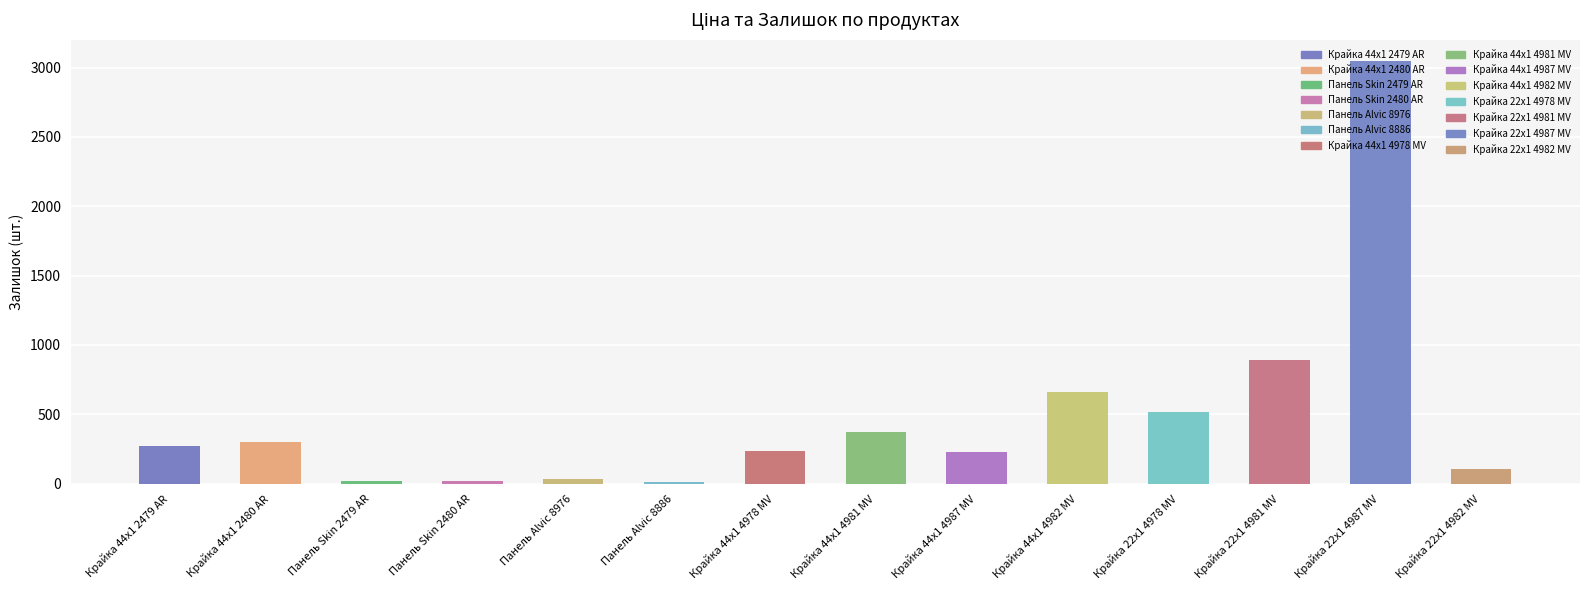

What is the difference between the values at Крайка 44x1 4987 MV and Крайка 22x1 4981 MV?

666